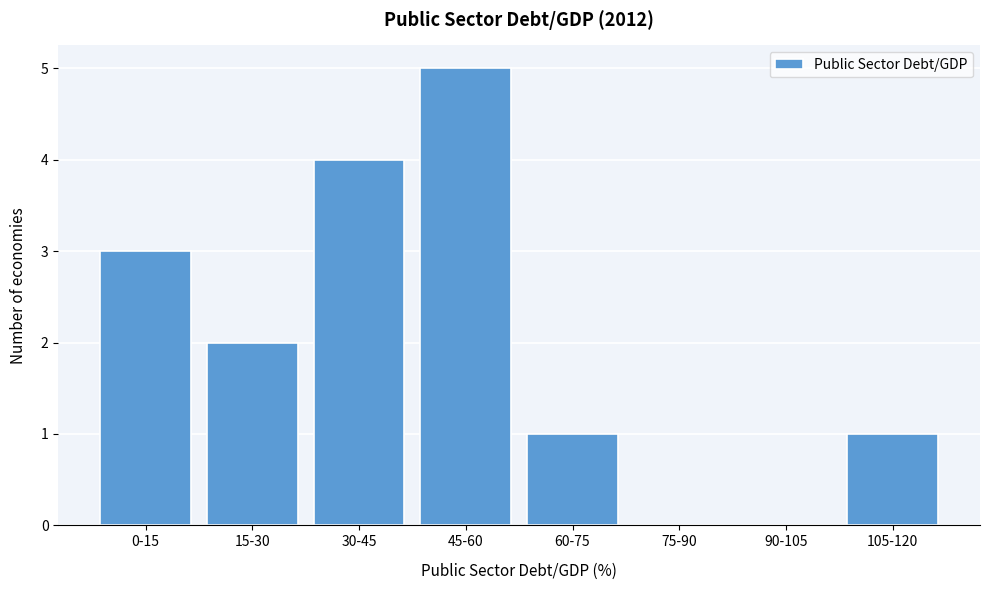

Reading right to left, list all the values displayed in this chart.

105-120=1	90-105=0	75-90=0	60-75=1	45-60=5	30-45=4	15-30=2	0-15=3